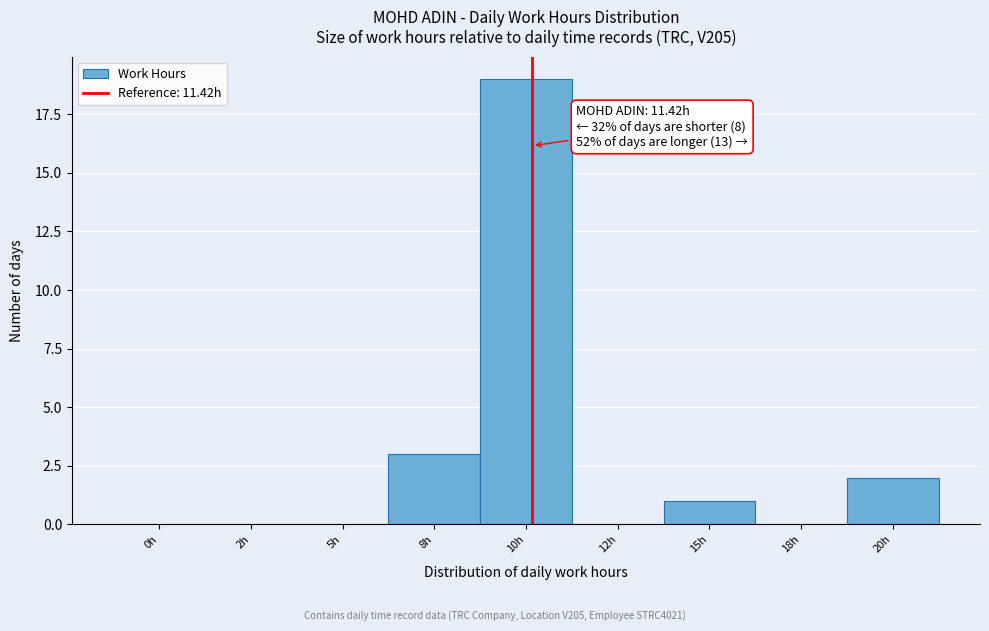

Reading left to right, what are all the values shown in this chart?

0h=0	2h=0	5h=0	8h=3	10h=19	12h=0	15h=1	18h=0	20h=2